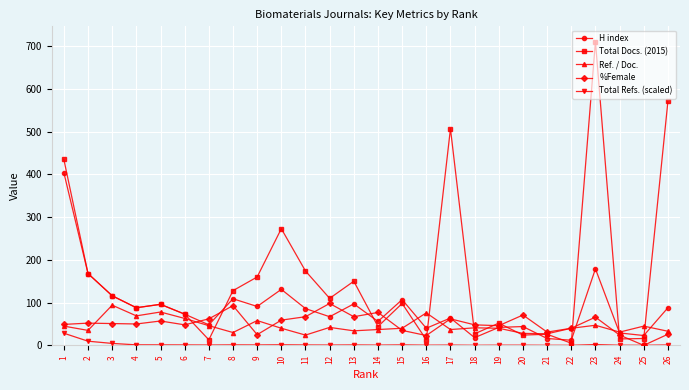

True or false: Ref. / Doc. has more than 0 interior local peaks.

True